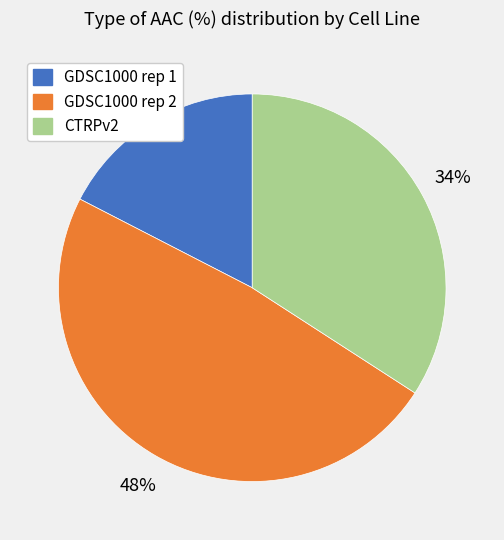

Which category has the smallest portion of the pie?

GDSC1000 rep 1